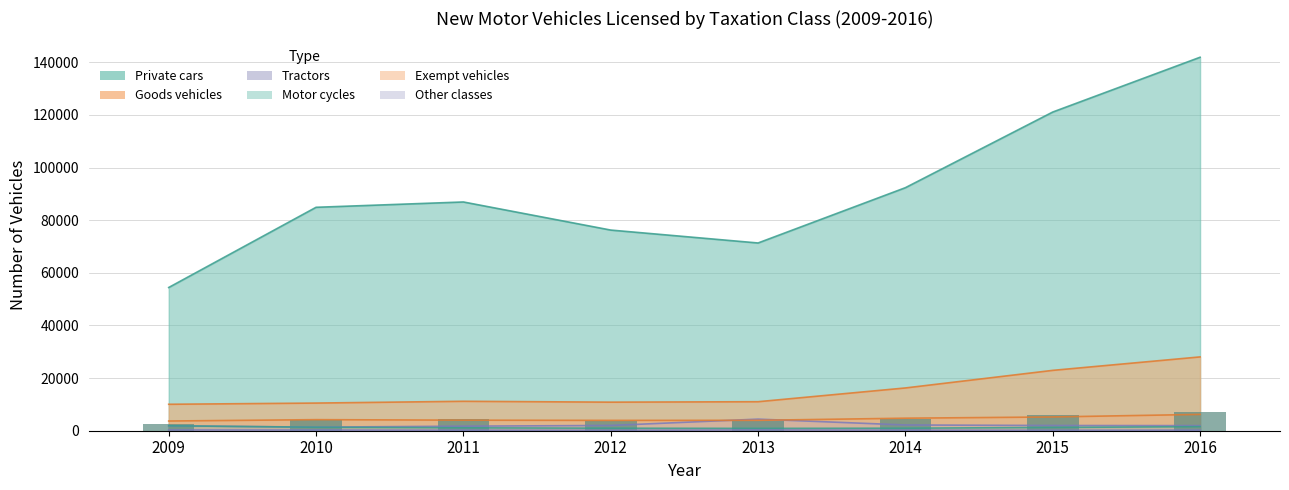

Does the chart contain any negative values?

No